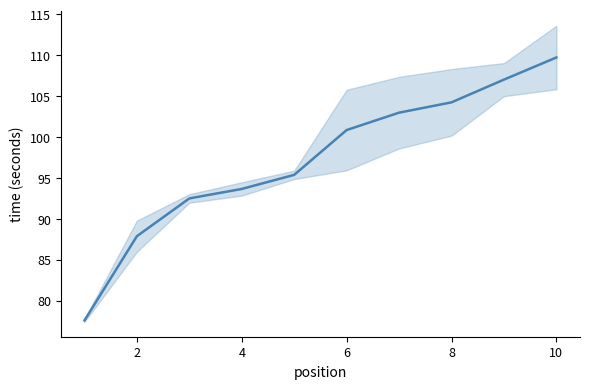

What is the sum of all values?

971.6